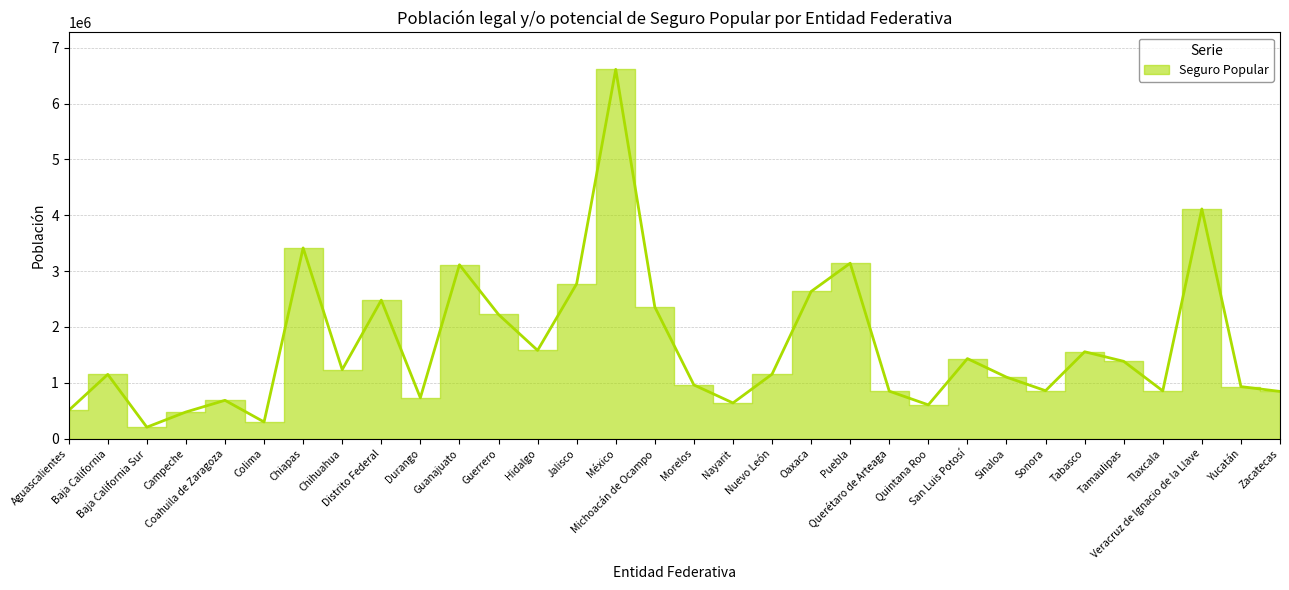

Which has a higher value, México or Baja California?

México